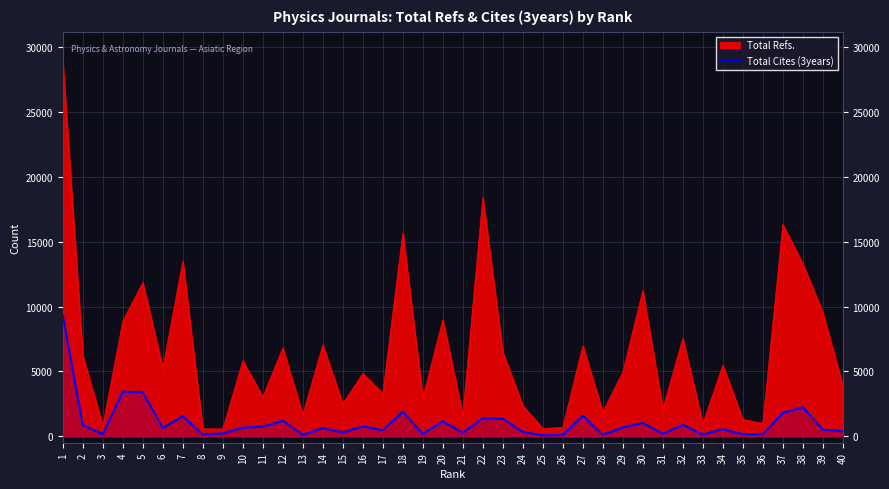

What is the difference between the maximum and minimum values?

9230